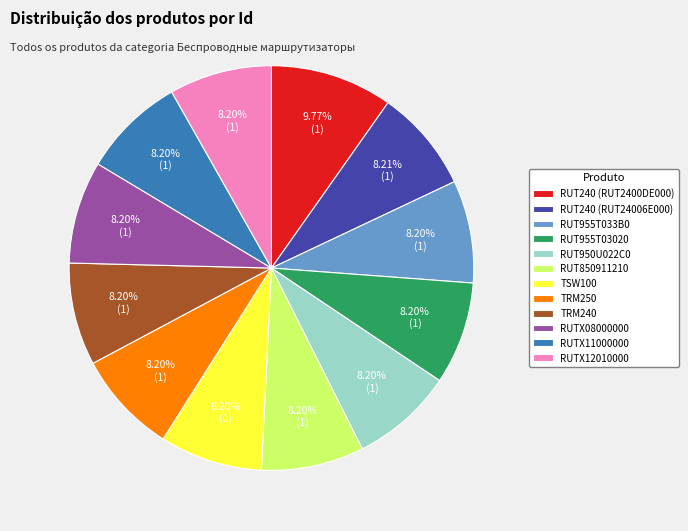

Count the number of slices in the pie.

12